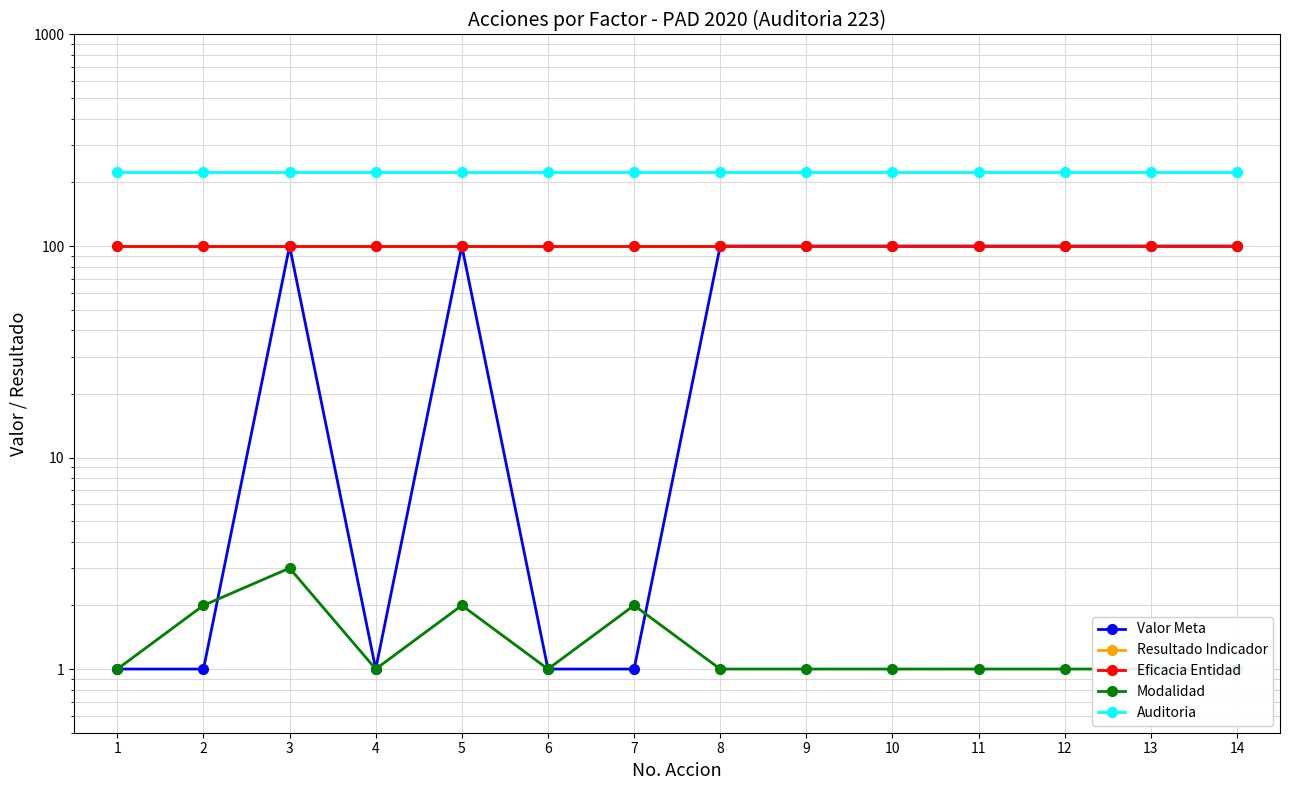

What is the value of the Auditoria point at the 4th from the left?

223